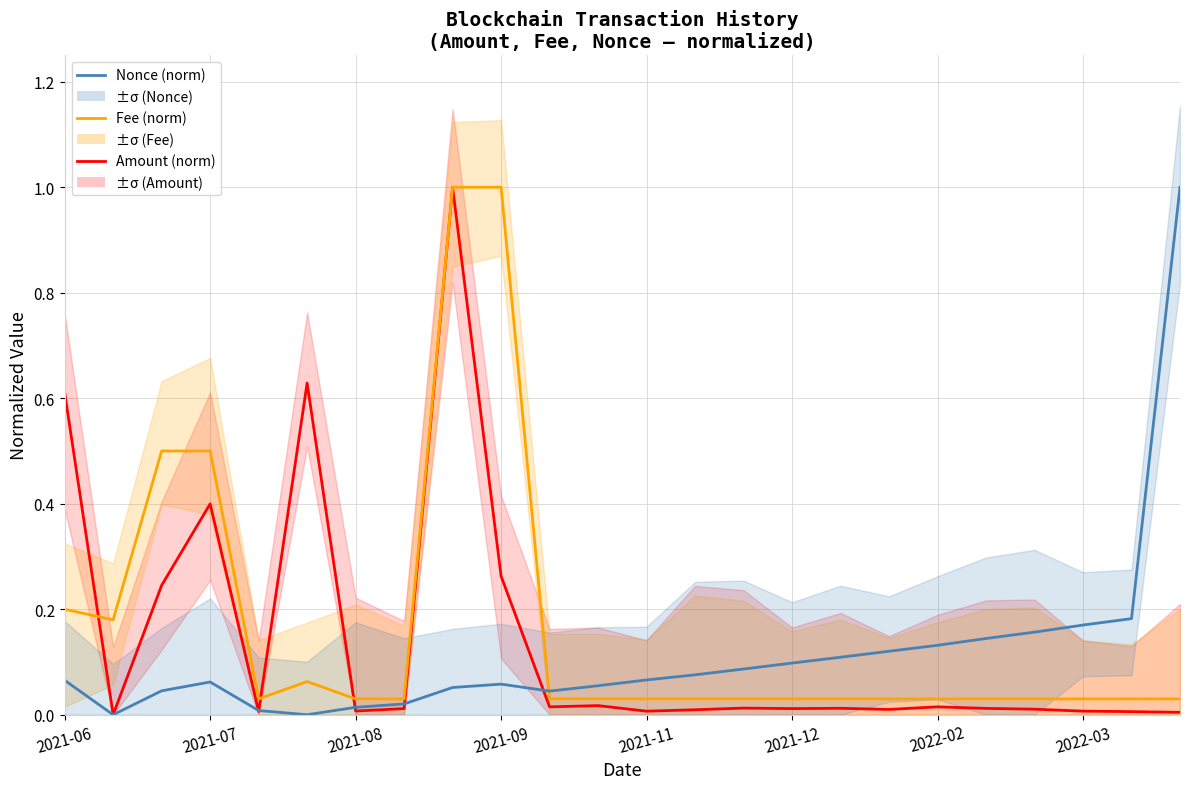

Where do Fee (norm) and Amount (norm) first cross each other?

2021-06 and 2021-07